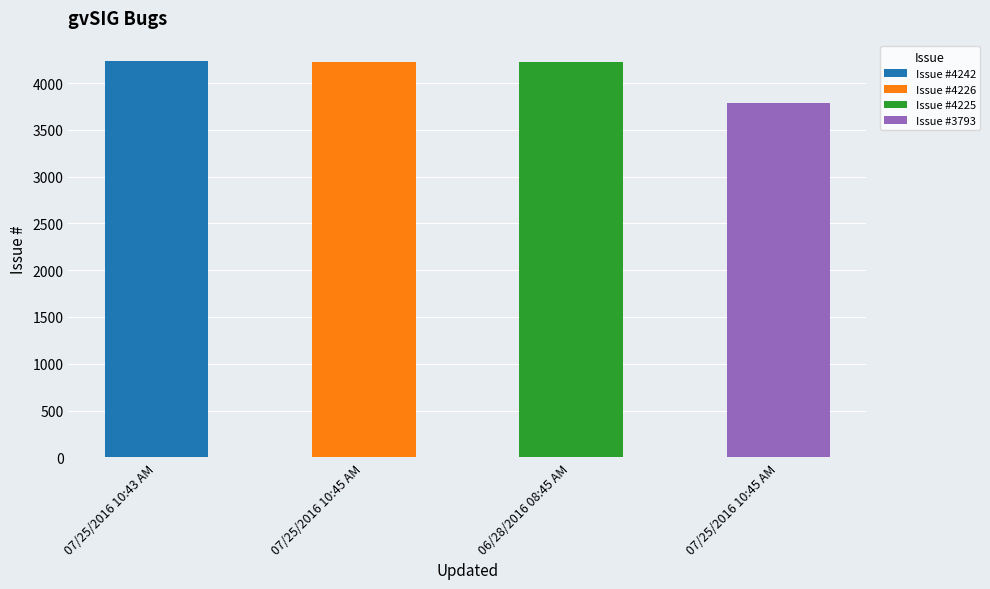

List the labels in order of value, largest first.

07/25/2016 10:43 AM, 07/25/2016 10:45 AM, 06/28/2016 08:45 AM, 07/25/2016 10:45 AM